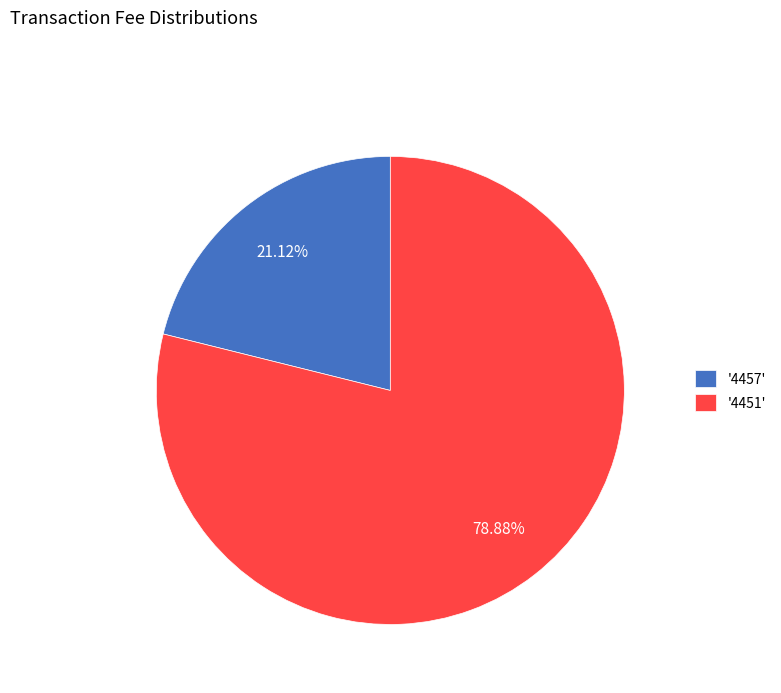

Is there a majority slice in this chart?

Yes